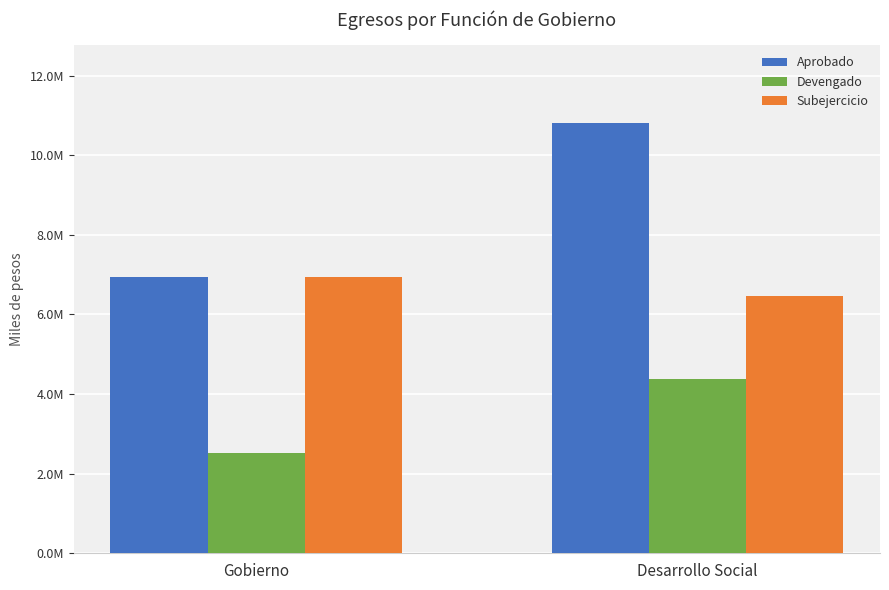

What is the greatest value displayed?

10818084.7